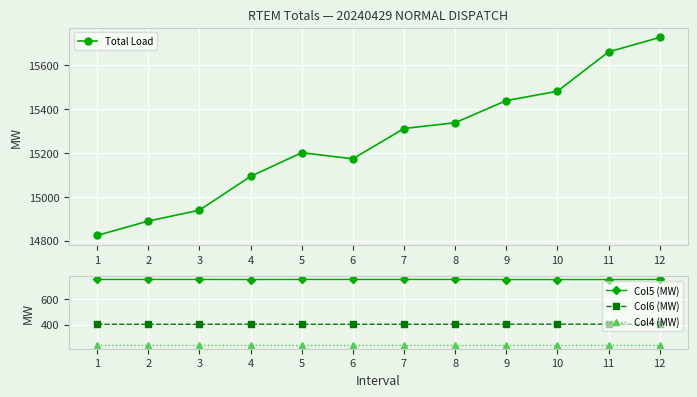

At which label does Col4 (MW) reach its peak?

1